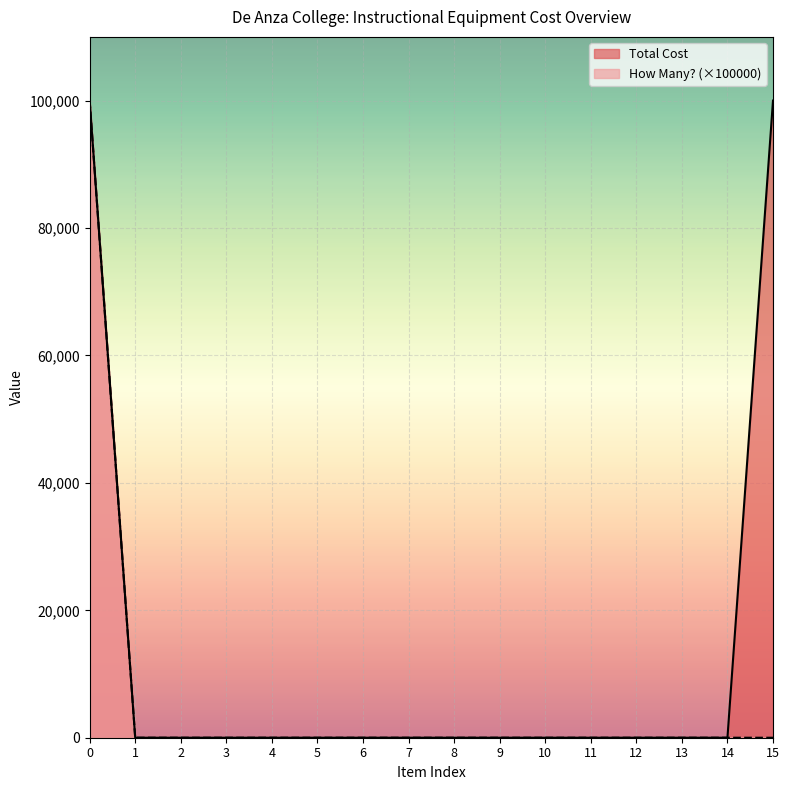

Between 11 and 15, which series saw the biggest shift?

Total Cost